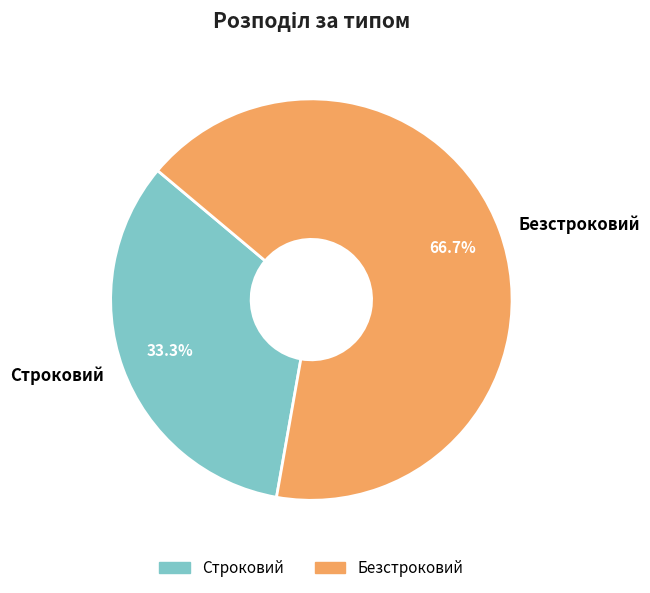

What is the ratio of the value at Строковий to the value at Безстроковий?

0.5